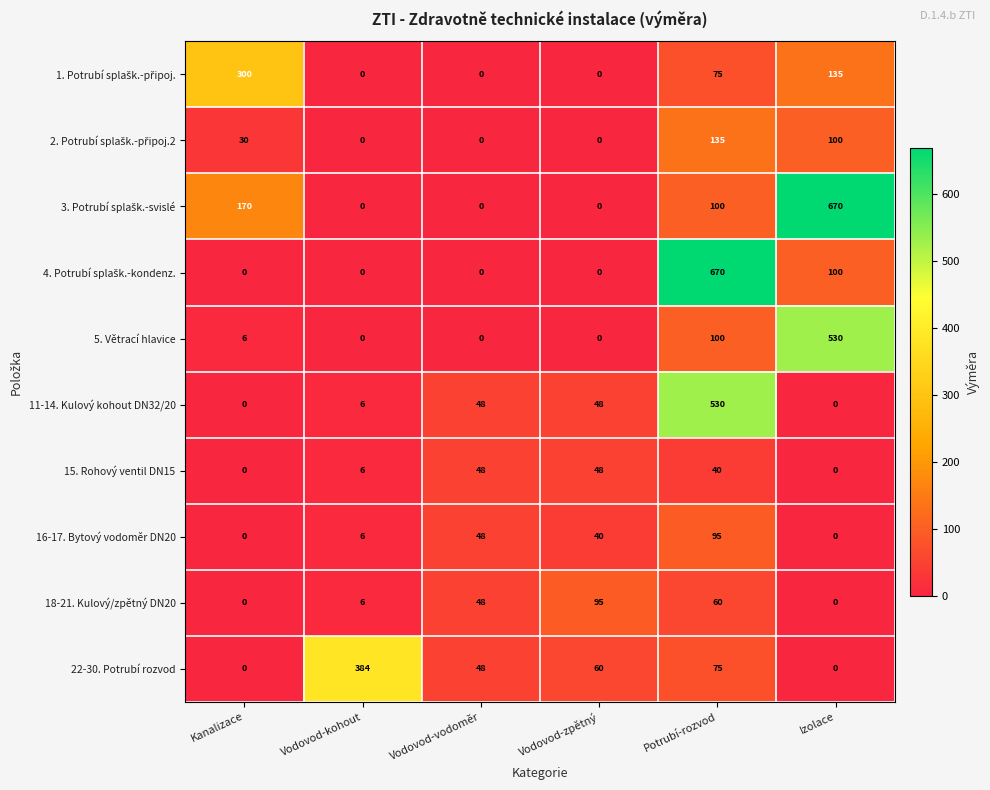

What value does the 16-17. Bytový vodoměr DN20 series have at Vodovod-kohout, to the nearest 10?

10